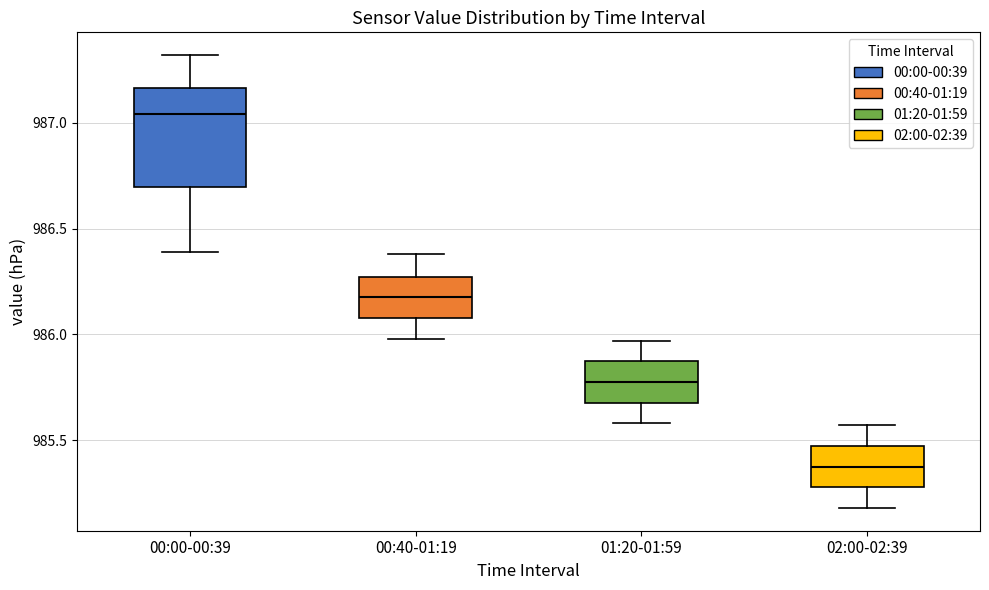

Reading left to right, read every box against the y-axis: the position of its median line, the range the box covers, and the ends of its whiskers. The values are not printed on the chart, so give them approximately, as read against the axis.

00:00-00:39: median 987.05, box 986.70 to 987.15, whiskers 986.40 to 987.30
00:40-01:19: median 986.20, box 986.10 to 986.25, whiskers 986.00 to 986.40
01:20-01:59: median 985.80, box 985.70 to 985.85, whiskers 985.60 to 985.95
02:00-02:39: median 985.40, box 985.30 to 985.45, whiskers 985.20 to 985.55